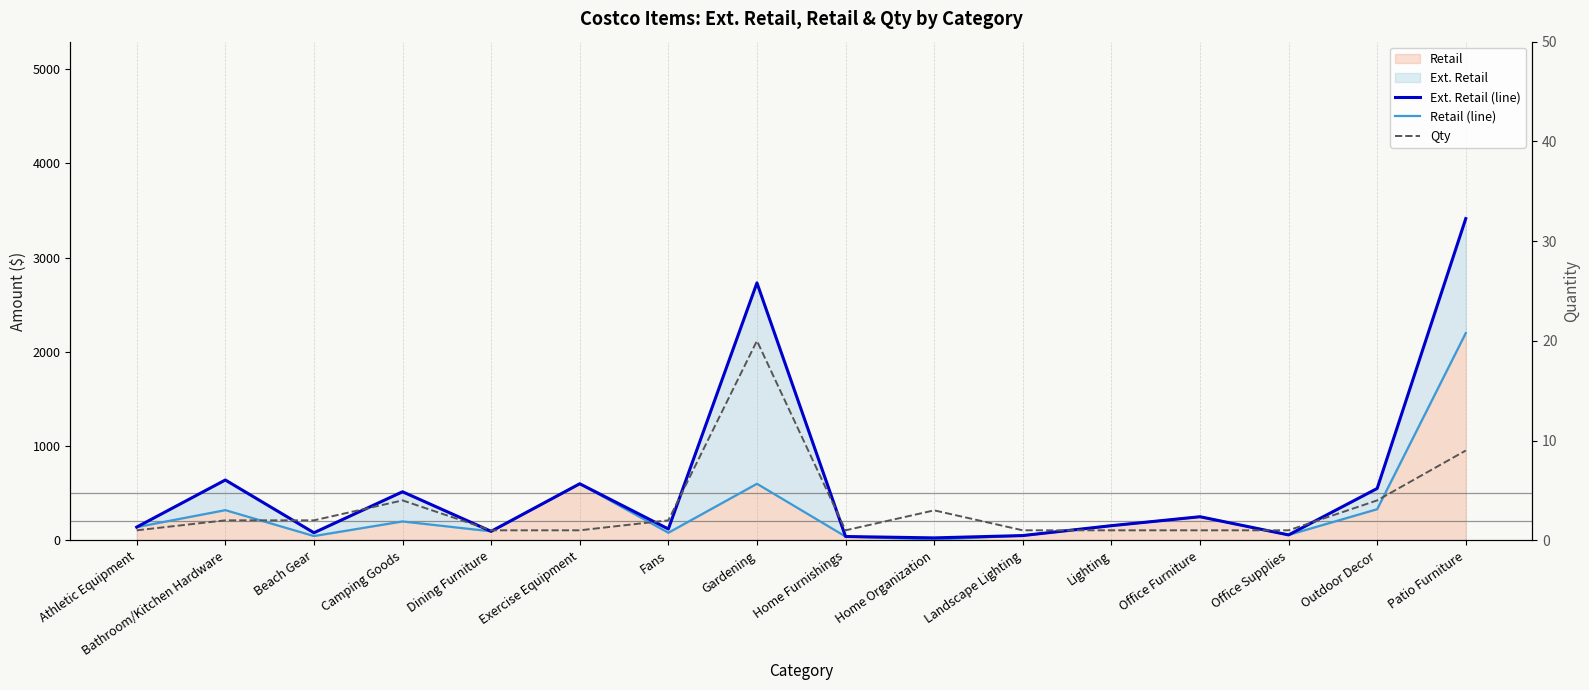

How many data points does each series have?

16